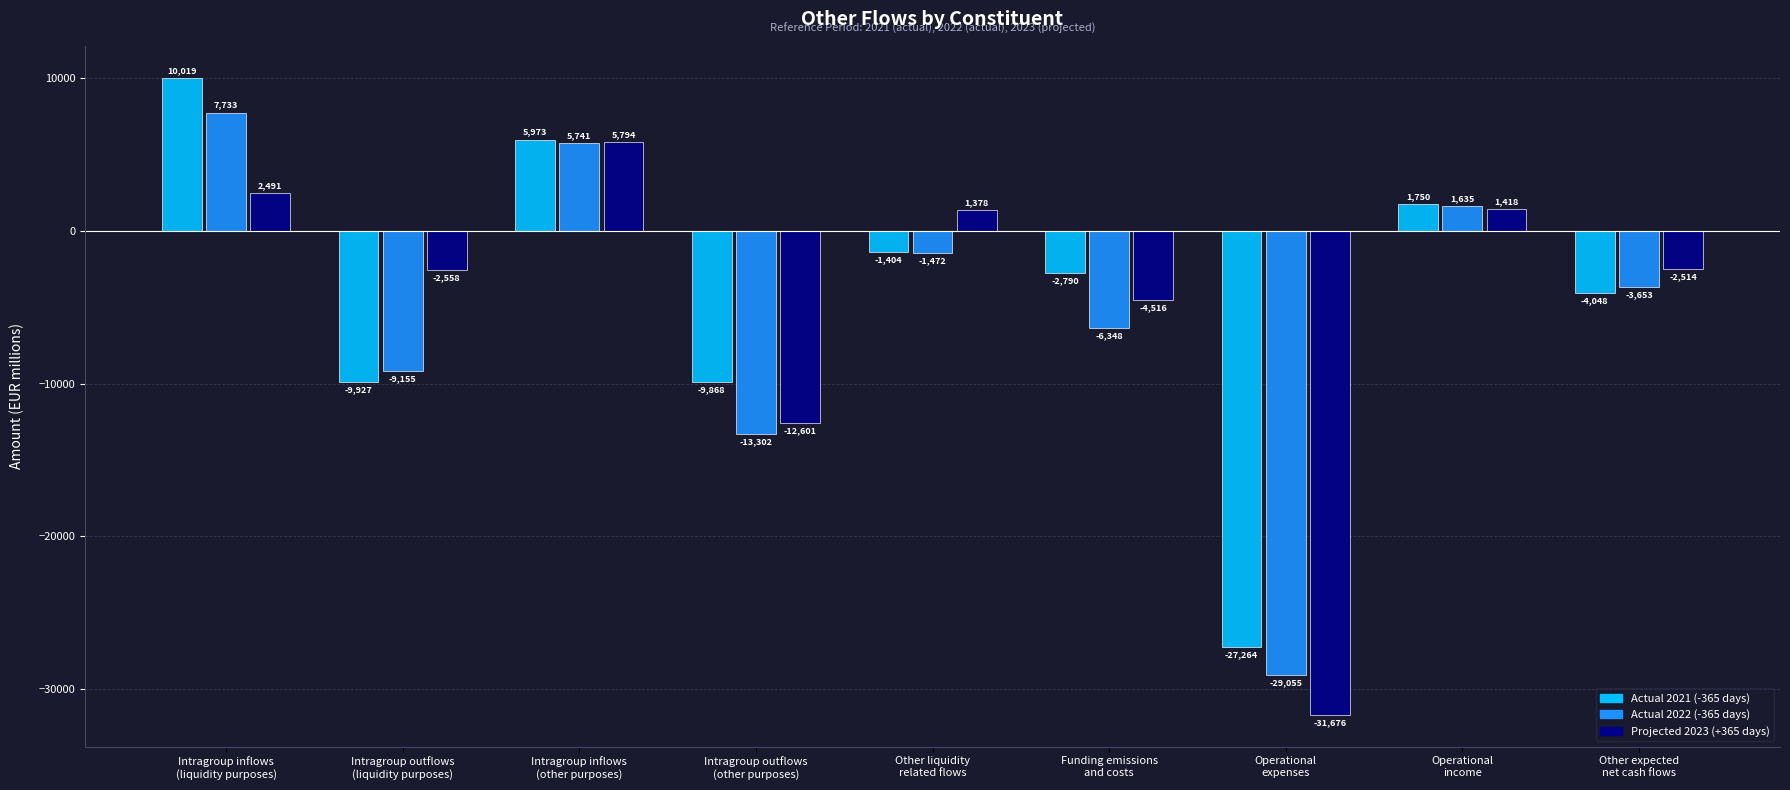

What is the difference between the maximum and minimum values in the Actual 2022 (-365 days) series?

36788.4